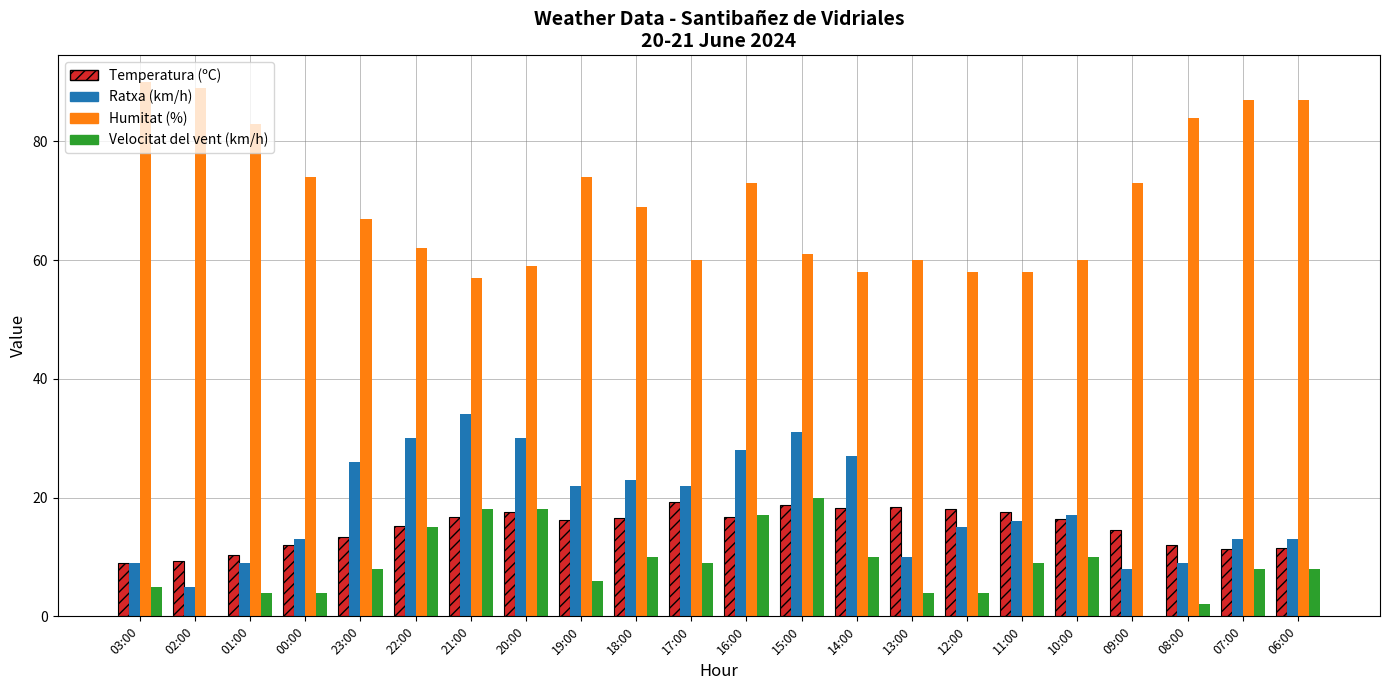

Between 03:00 and 00:00, which series saw the biggest shift?

Humitat (%)